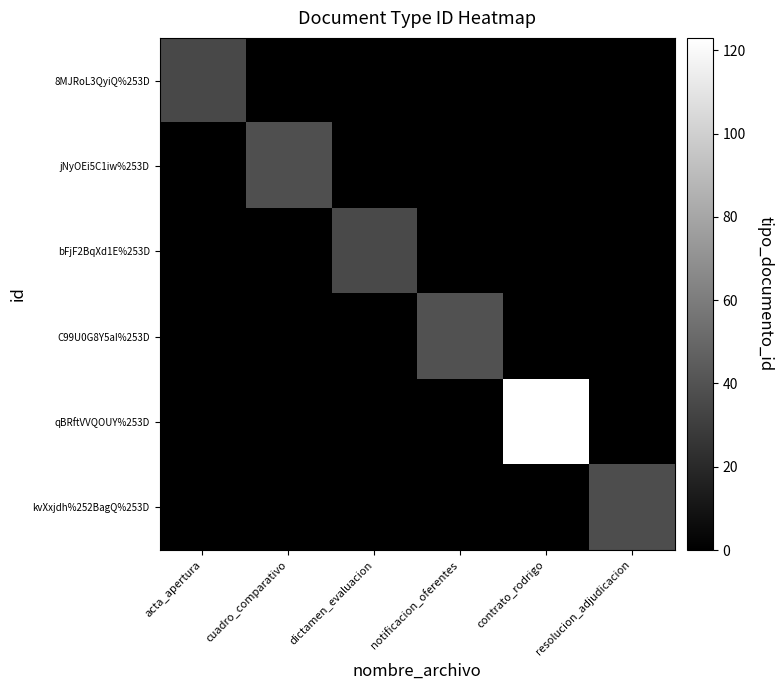

At cuadro_comparativo, list the series in order from largest to smallest.

jNyOEi5C1iw%253D, 8MJRoL3QyiQ%253D, bFjF2BqXd1E%253D, C99U0G8Y5aI%253D, qBRftVVQOUY%253D, kvXxjdh%252BagQ%253D